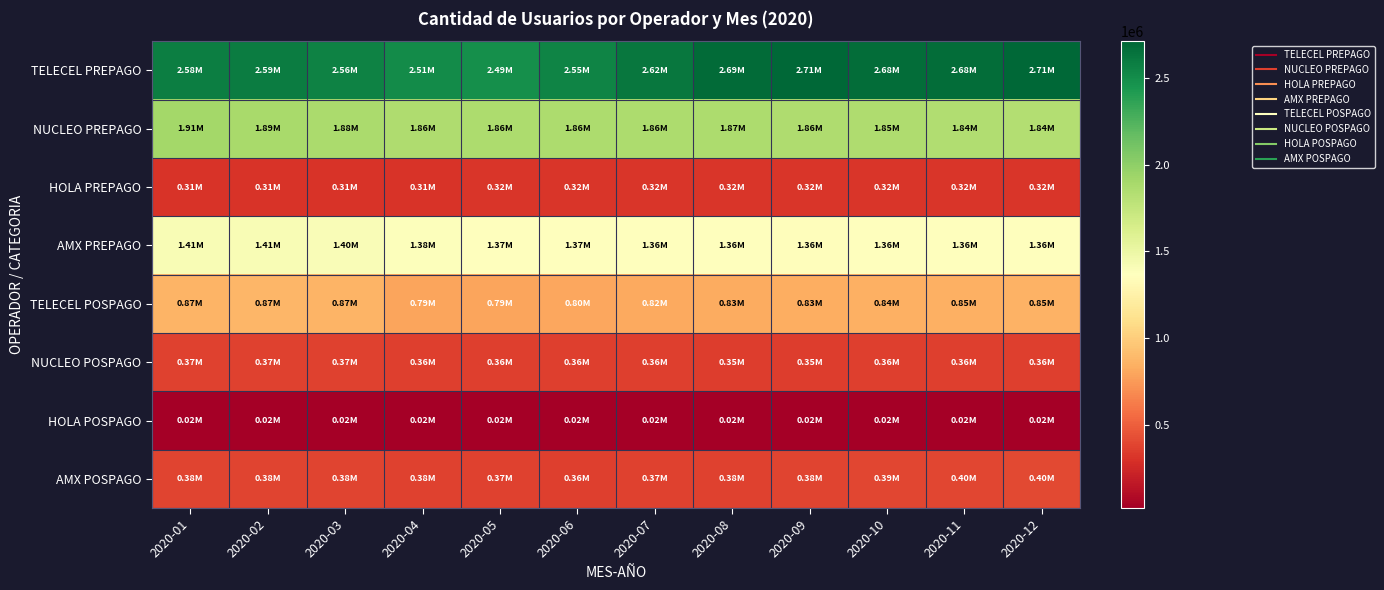

What is the greatest value displayed?

2713247